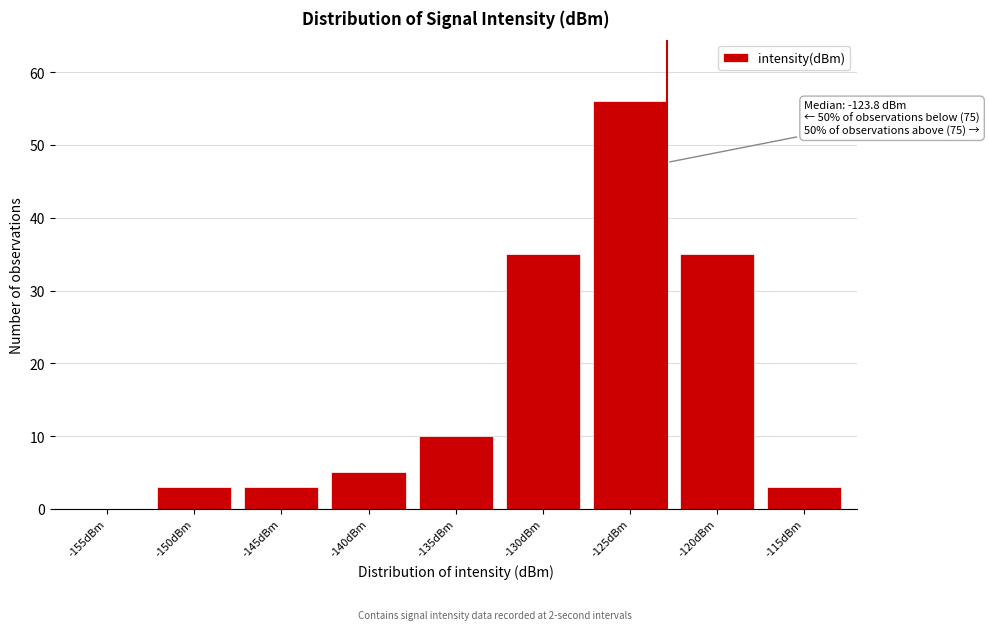

Reading left to right, transcribe all the data shown in this chart.

-155dBm=0	-150dBm=3	-145dBm=3	-140dBm=5	-135dBm=10	-130dBm=35	-125dBm=56	-120dBm=35	-115dBm=3